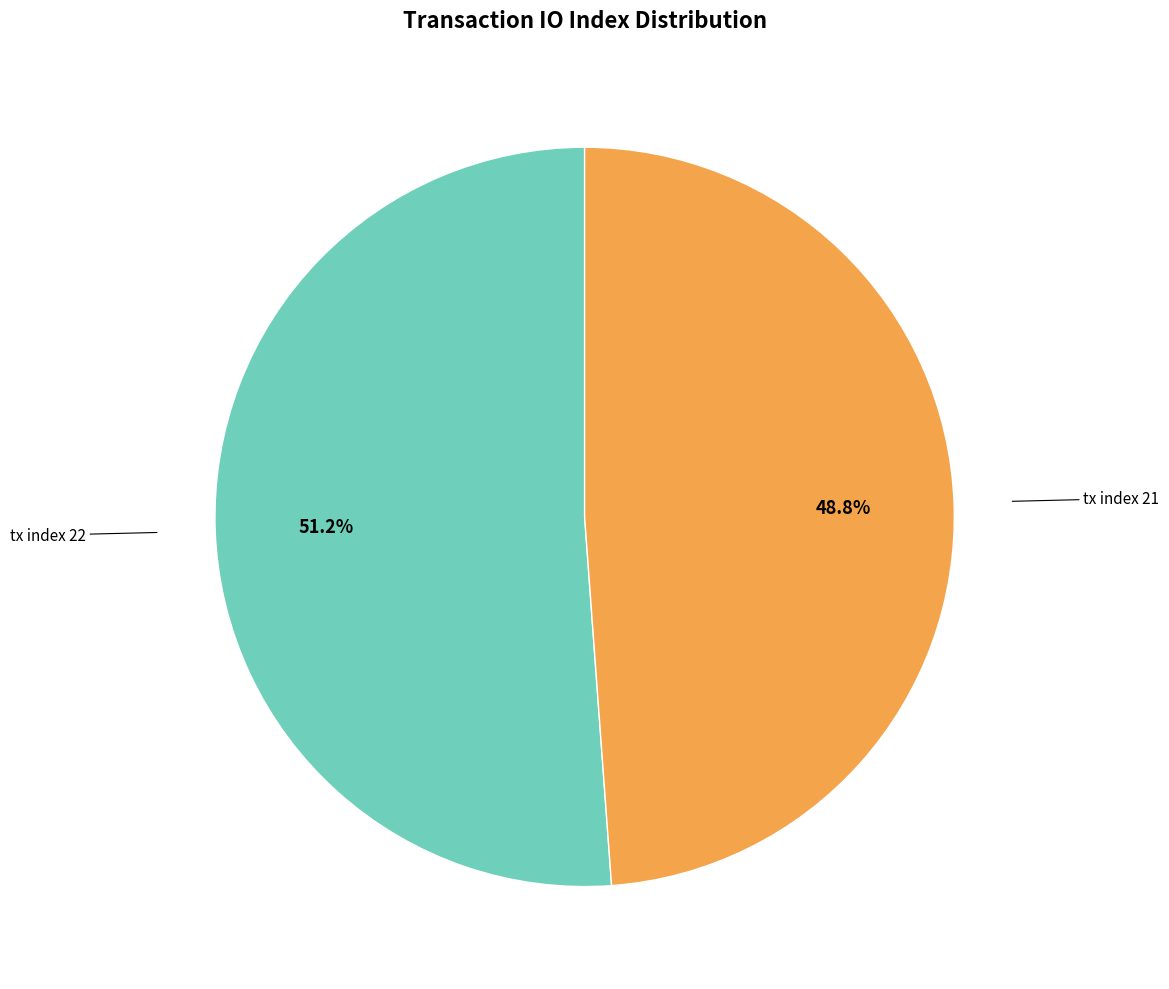

Is there a majority slice in this chart?

Yes